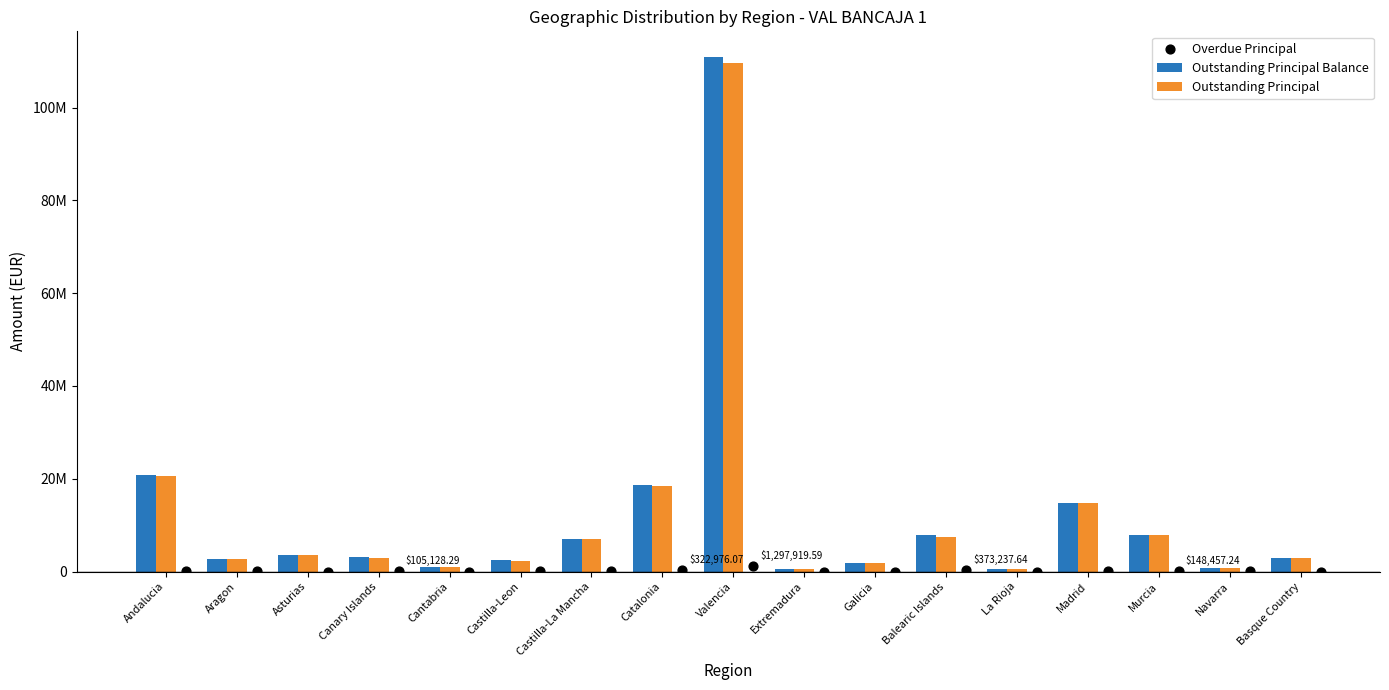

At how many categories does at least one series exceed 34971020?

1